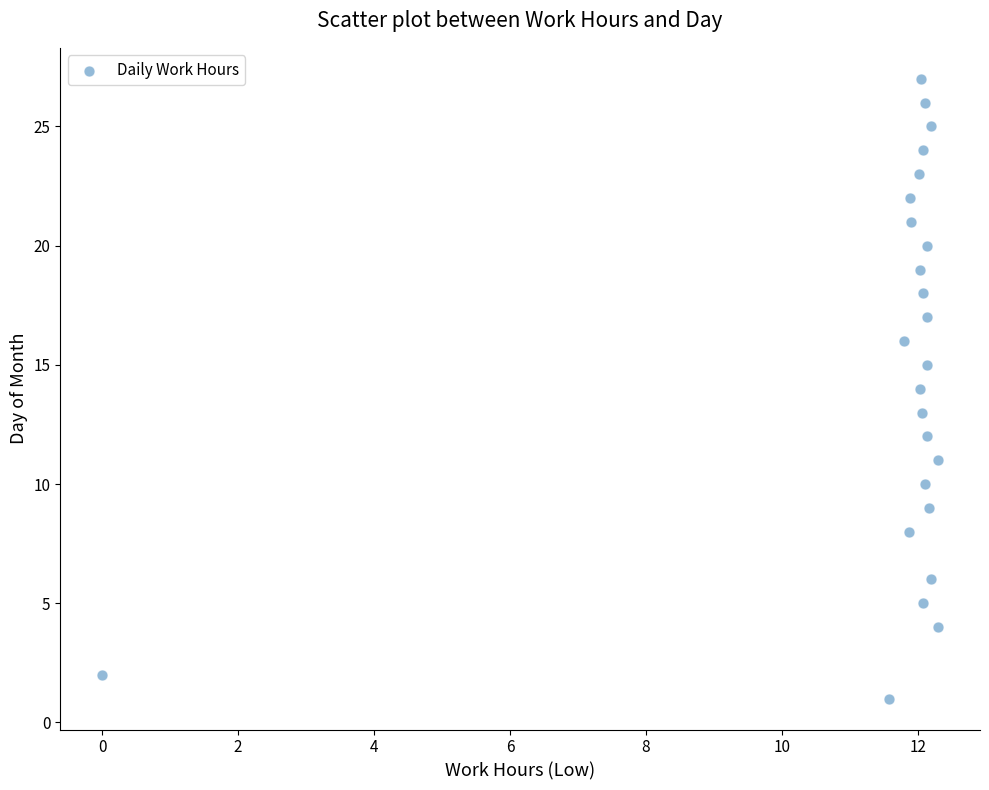

What is the range of Y values (max minus min)?

26